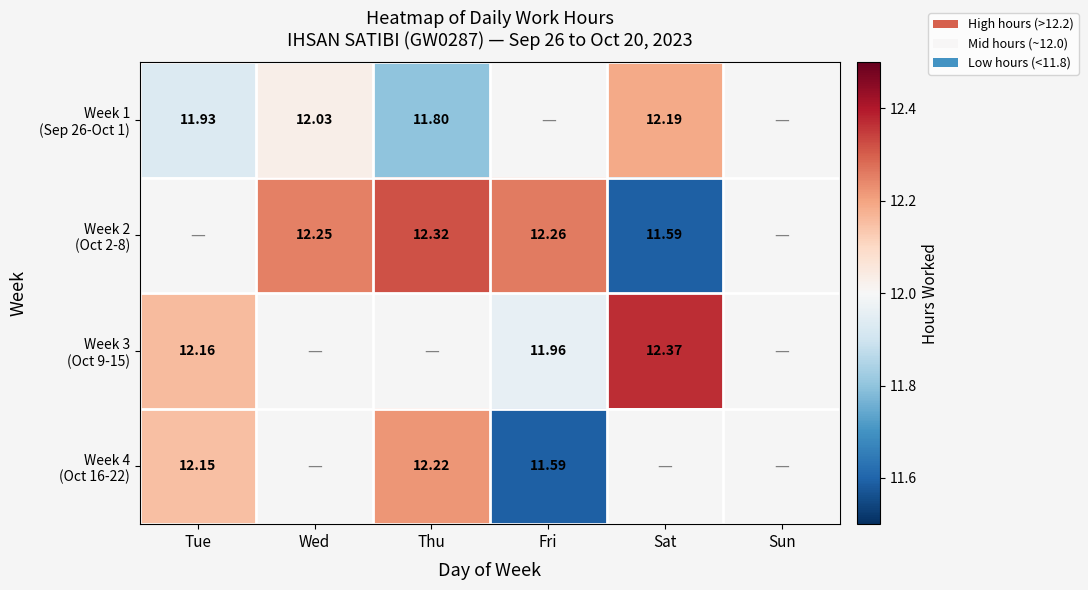

At which label does Week 4 (Oct 16-22) first exceed 12?

Tue